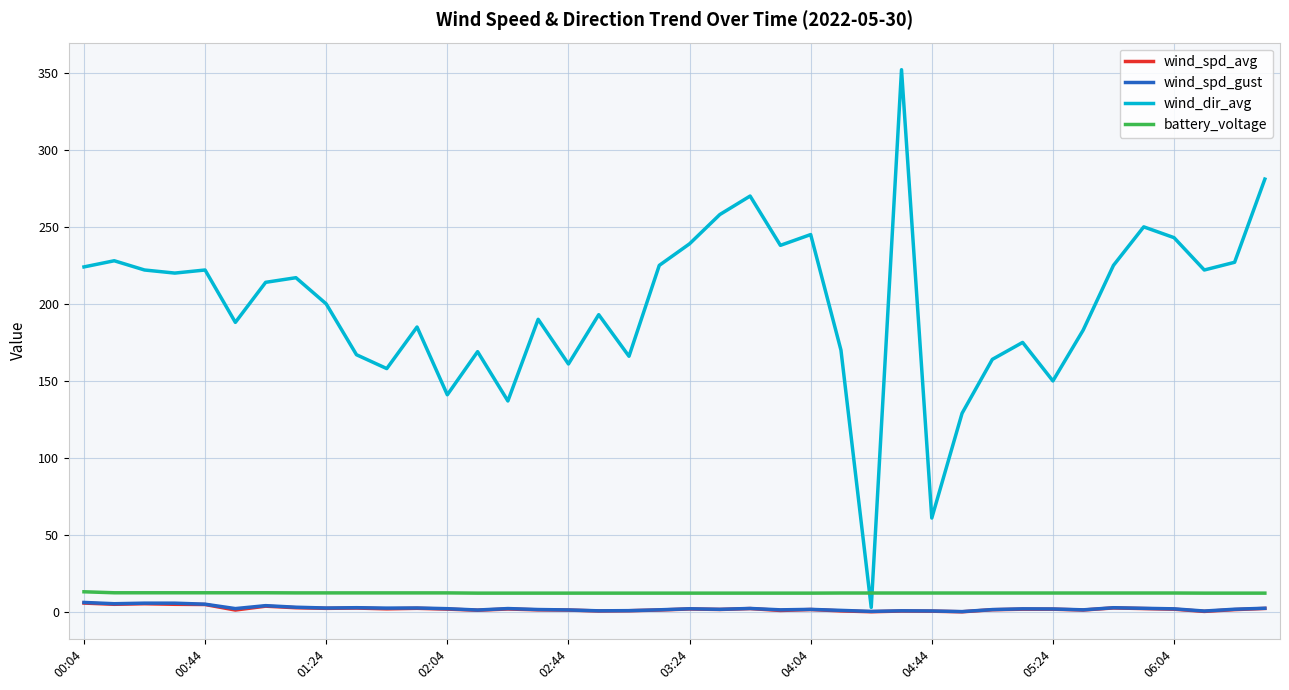

What is the highest value of the battery_voltage series?

13.1